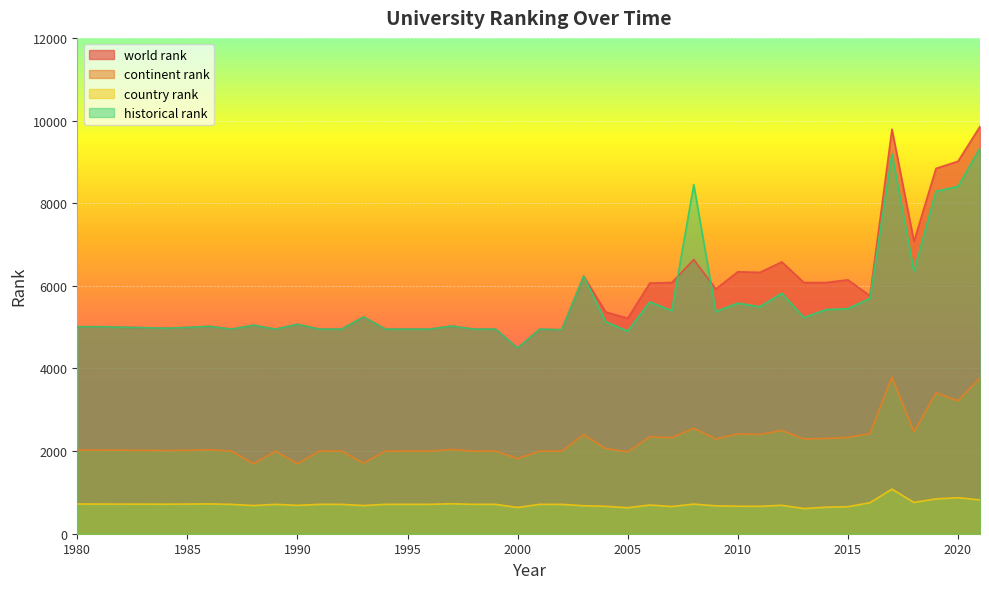

In continent rank, how many points are higher than both neighbors (excluding endpoints)?

11